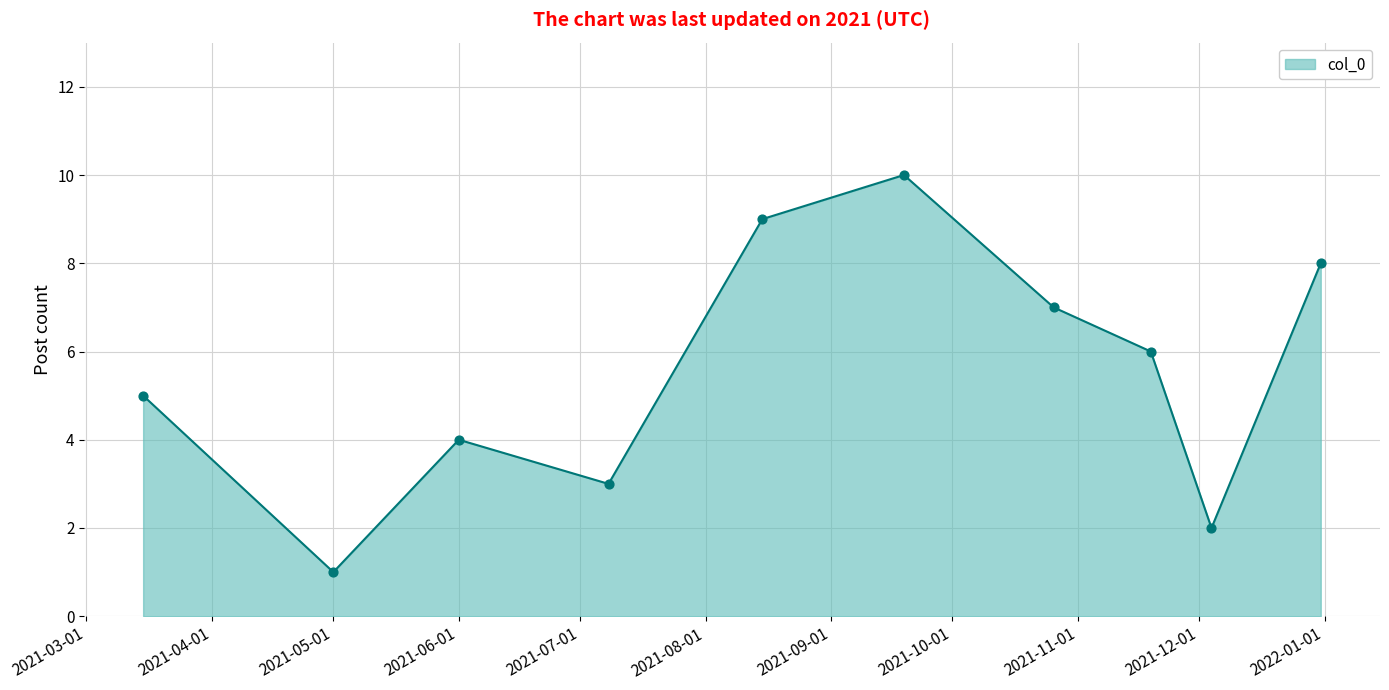

What is the maximum value shown in the chart?

10